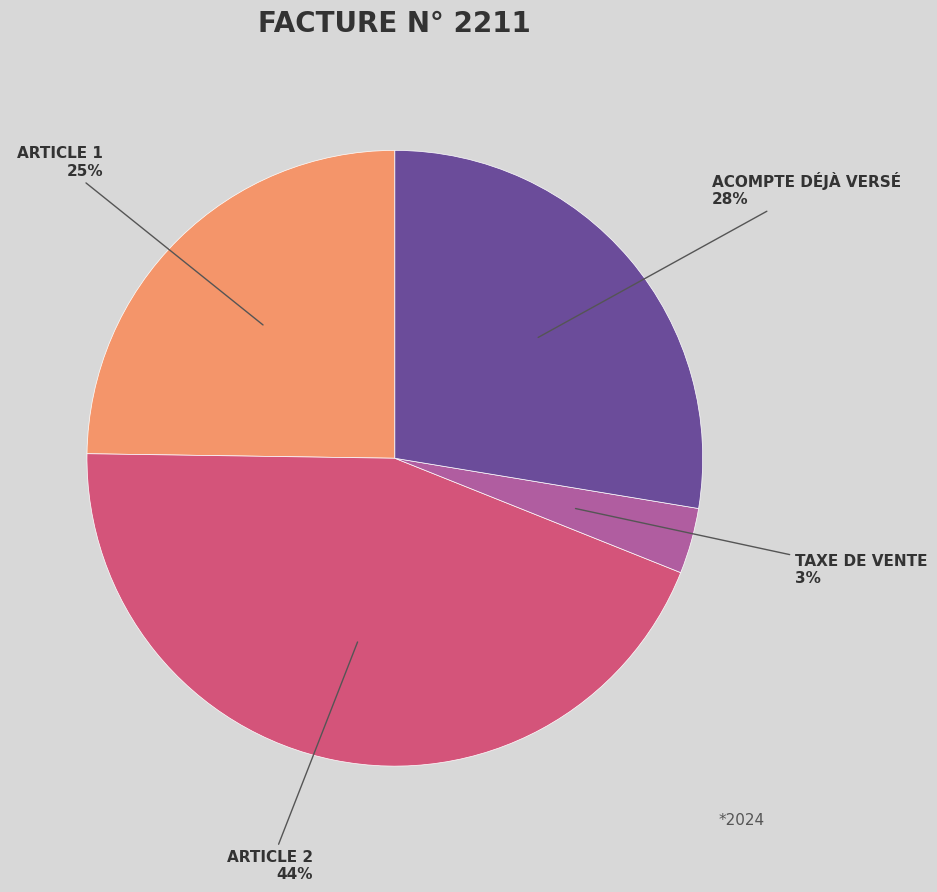

To the nearest percent, what is the average slice percentage?

25%